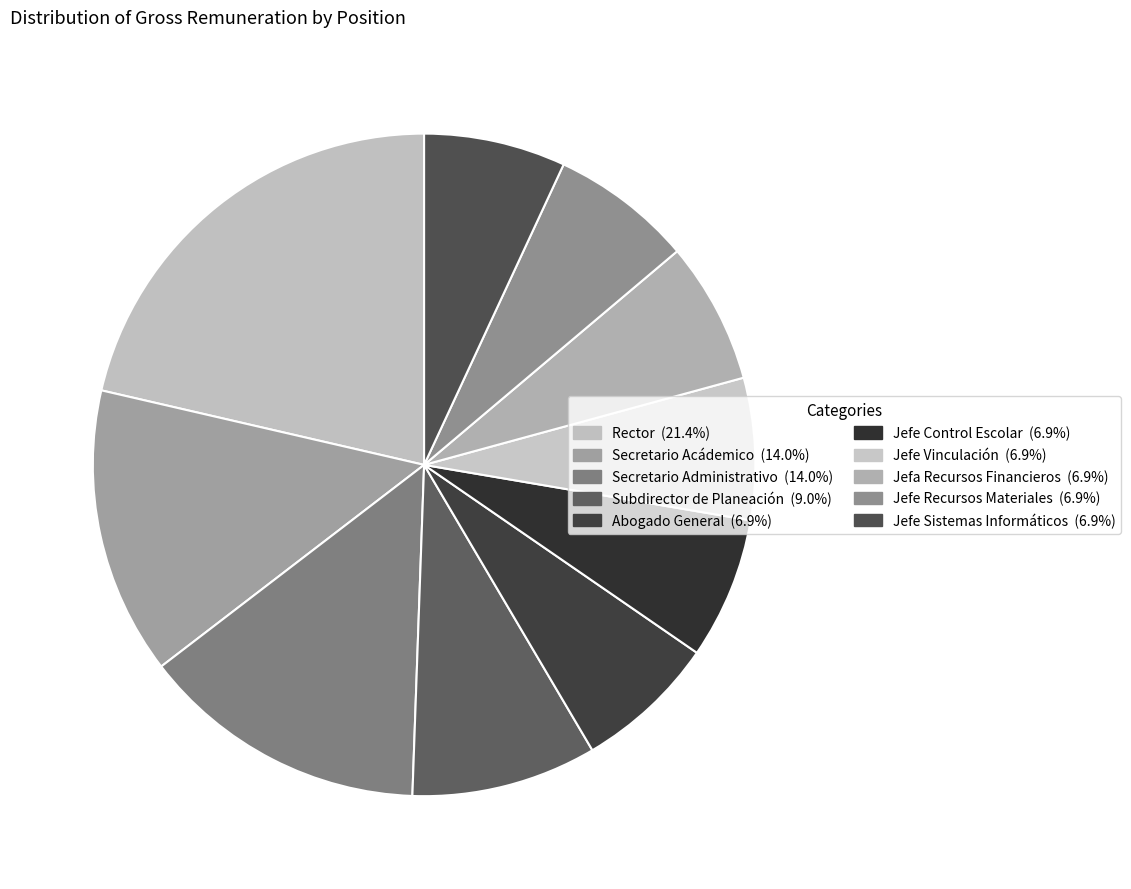

Is it true that Jefe Control Escolar is 7% of the pie?

True